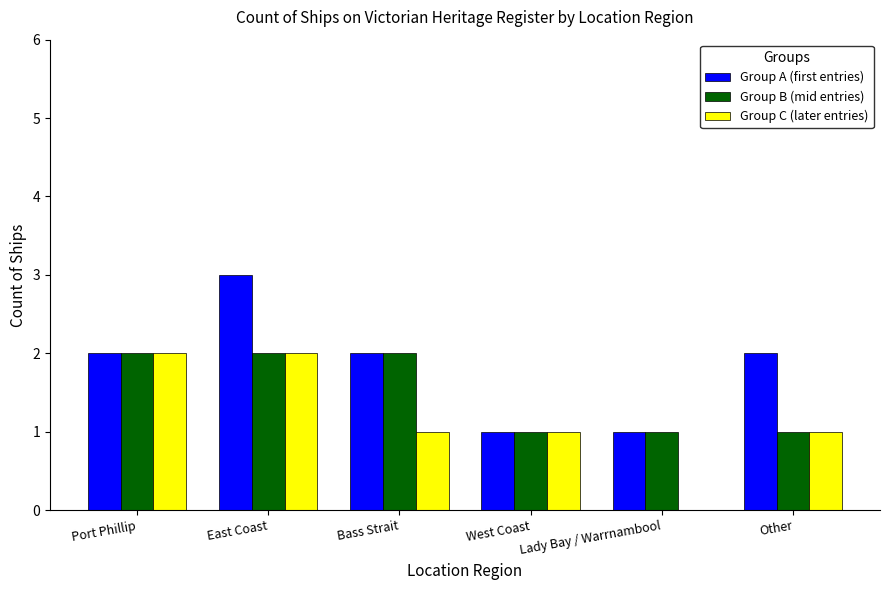

Which series changed the most between East Coast and West Coast?

Group A (first entries)